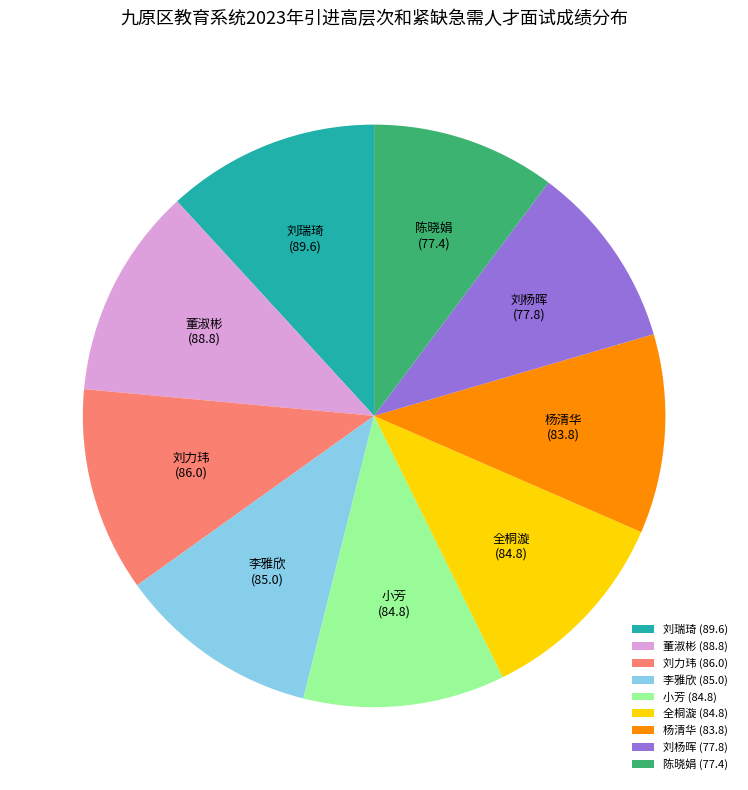

What is the ratio of the value at 全桐漩 (84.8) to the value at 杨清华 (83.8)?

1.0